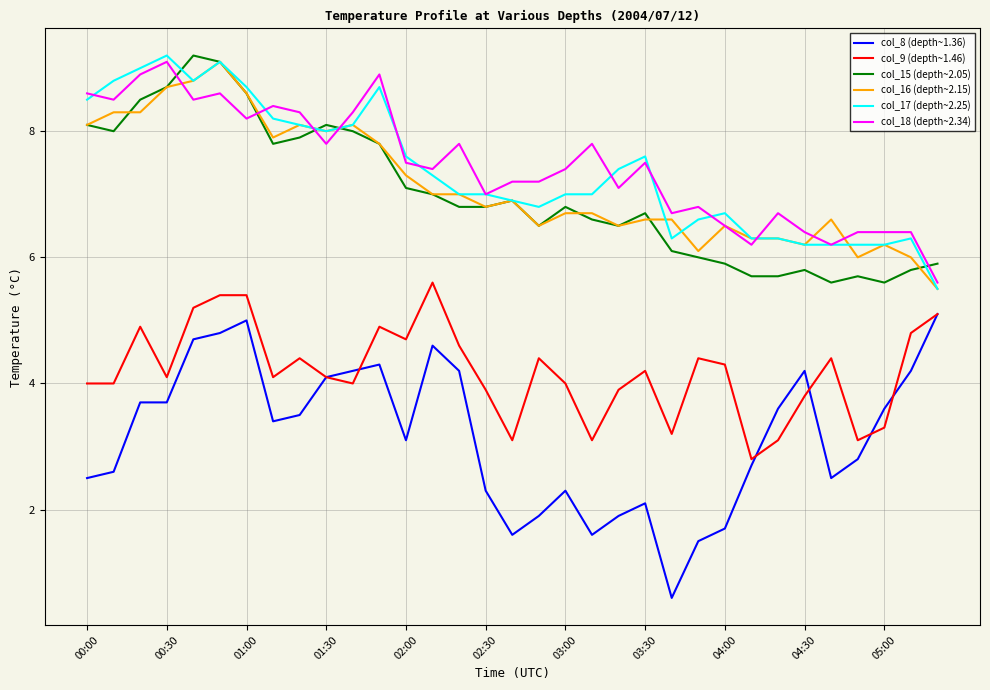

What are all the series names shown in the legend?

col_8 (depth~1.36), col_9 (depth~1.46), col_15 (depth~2.05), col_16 (depth~2.15), col_17 (depth~2.25), col_18 (depth~2.34)